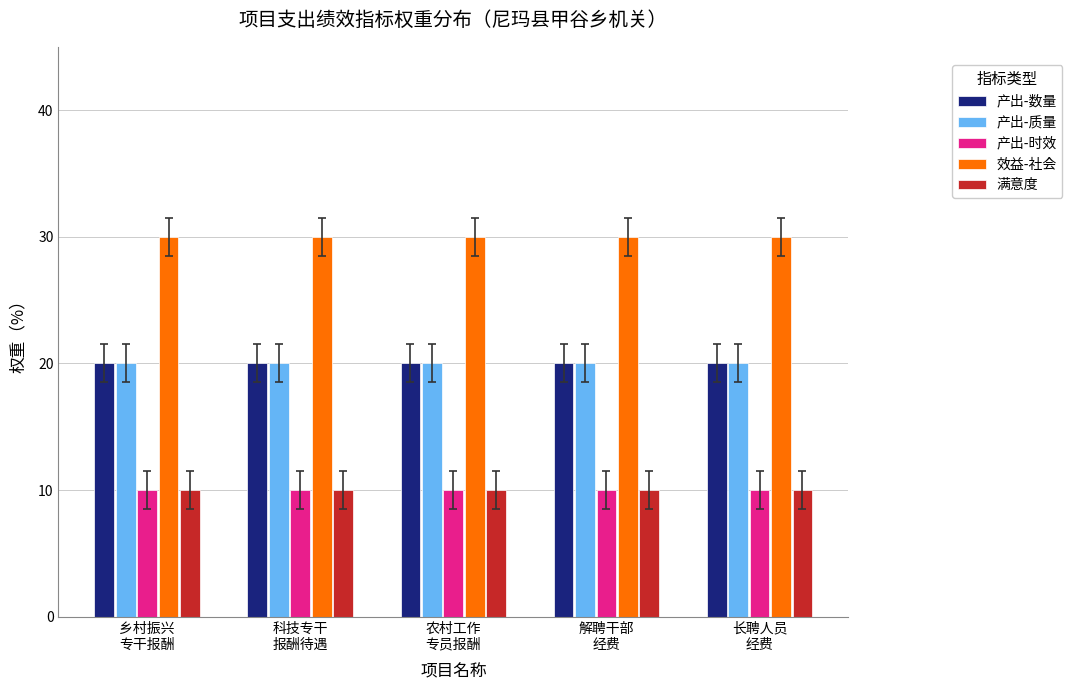

Reading left to right, what are all the values shown in this chart?

产出-数量: 乡村振兴
专干报酬=20	科技专干
报酬待遇=20	农村工作
专员报酬=20	解聘干部
经费=20	长聘人员
经费=20
产出-质量: 乡村振兴
专干报酬=20	科技专干
报酬待遇=20	农村工作
专员报酬=20	解聘干部
经费=20	长聘人员
经费=20
产出-时效: 乡村振兴
专干报酬=10	科技专干
报酬待遇=10	农村工作
专员报酬=10	解聘干部
经费=10	长聘人员
经费=10
效益-社会: 乡村振兴
专干报酬=30	科技专干
报酬待遇=30	农村工作
专员报酬=30	解聘干部
经费=30	长聘人员
经费=30
满意度: 乡村振兴
专干报酬=10	科技专干
报酬待遇=10	农村工作
专员报酬=10	解聘干部
经费=10	长聘人员
经费=10